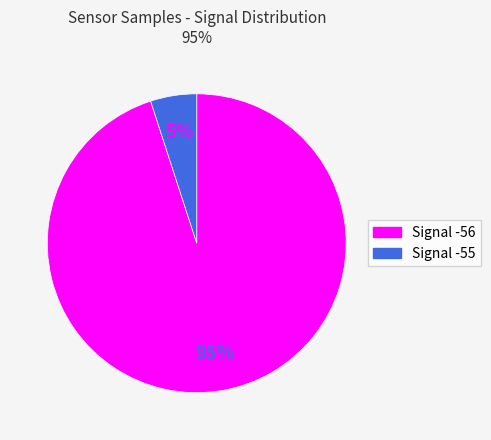

How many slices are in this pie chart?

2